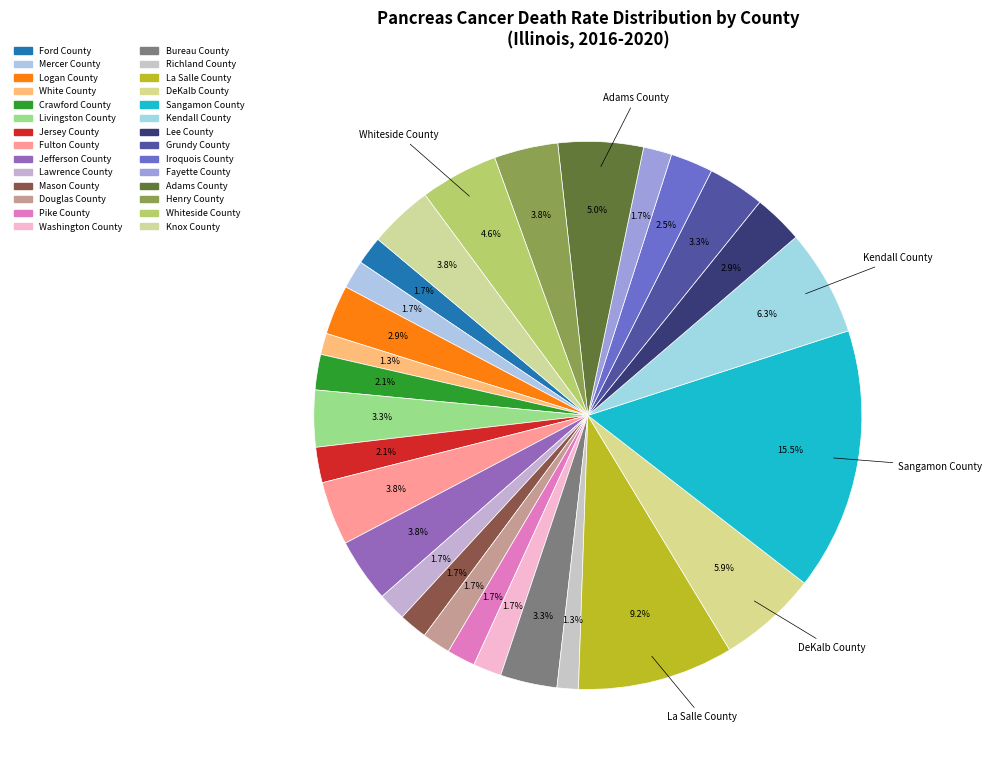

How many slices are in this pie chart?

28